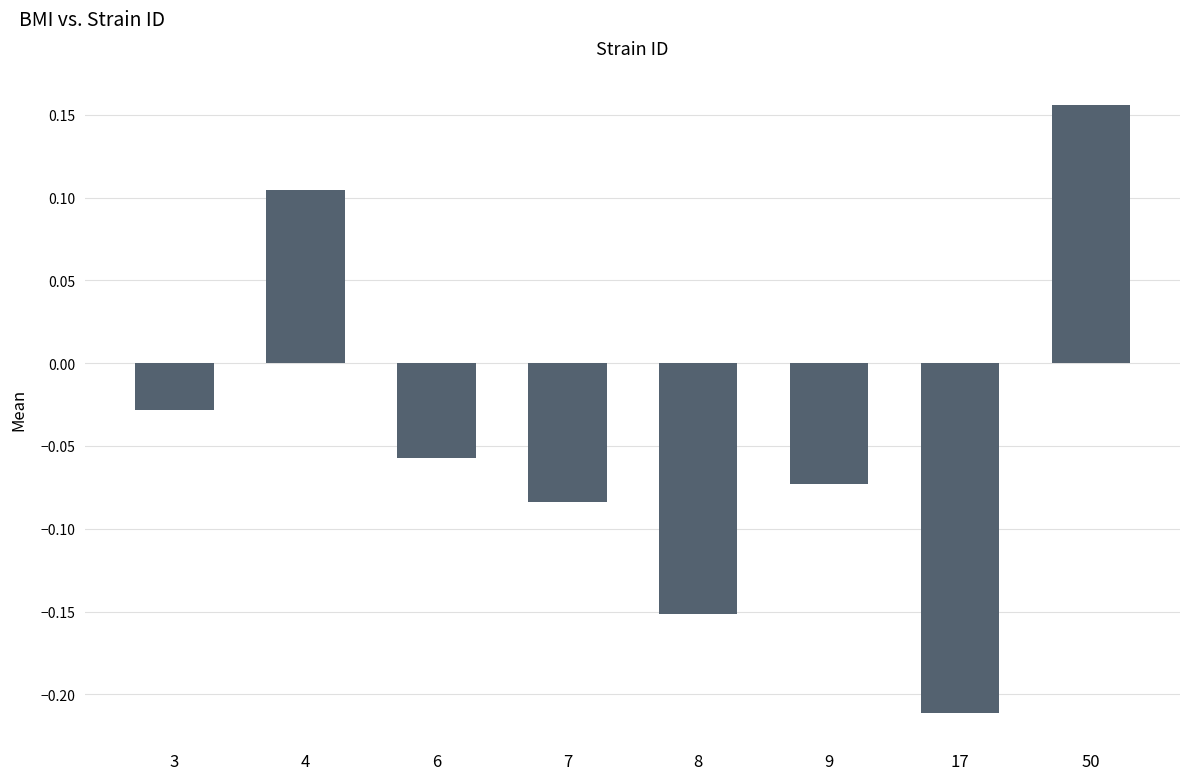

Which label corresponds to the largest value in the chart?

50